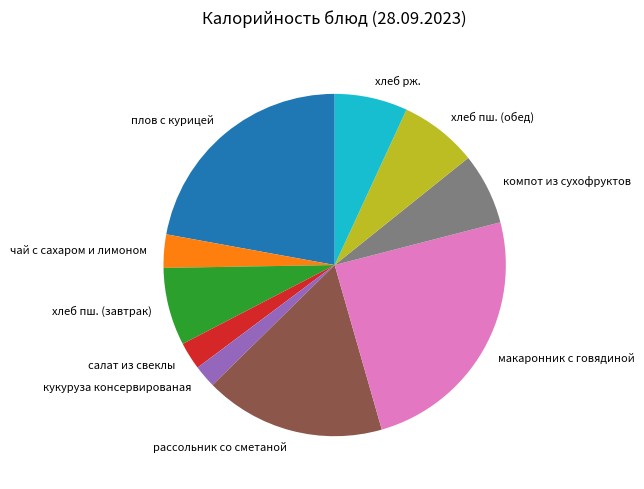

What is the largest slice in the pie chart?

макаронник с говядиной